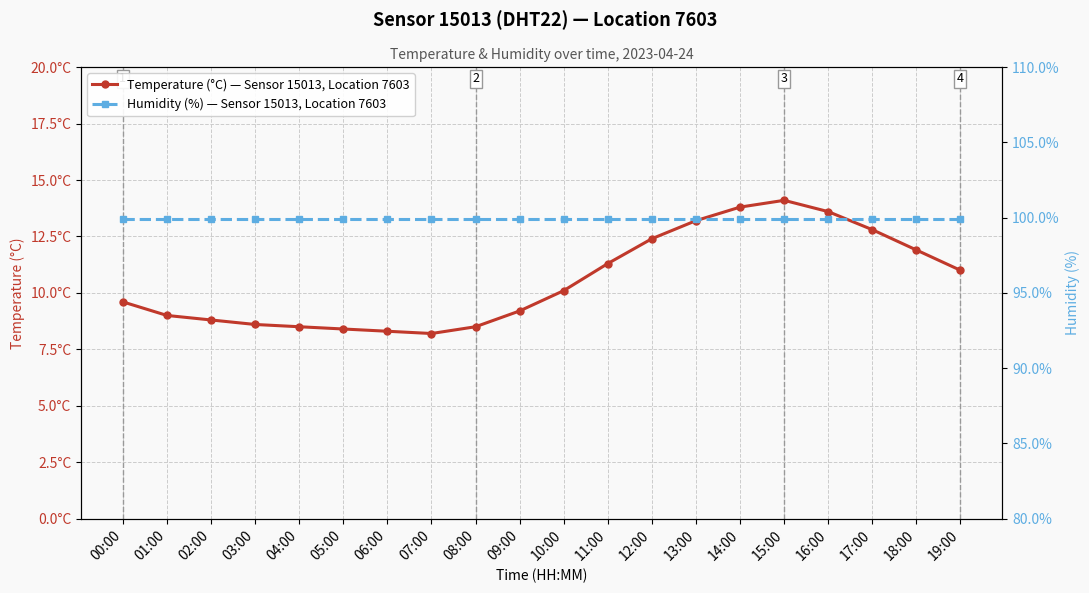

True or false: Humidity (%) — Sensor 15013, Location 7603 and Temperature (°C) — Sensor 15013, Location 7603 intersect in this chart.

False